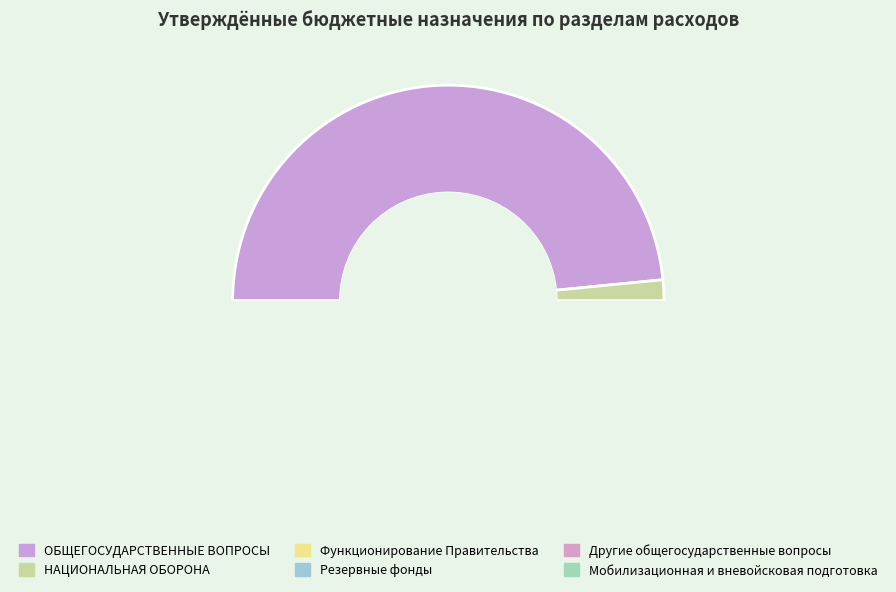

Combined, do Резервные фонды and Мобилизационная и вневойсковая подготовка account for over 50%?

No